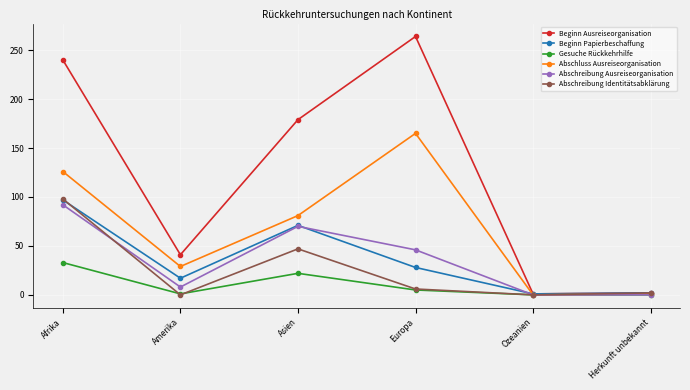

The Abschreibung Identitätsabklärung series shows 0 at Amerika. True or false?

True